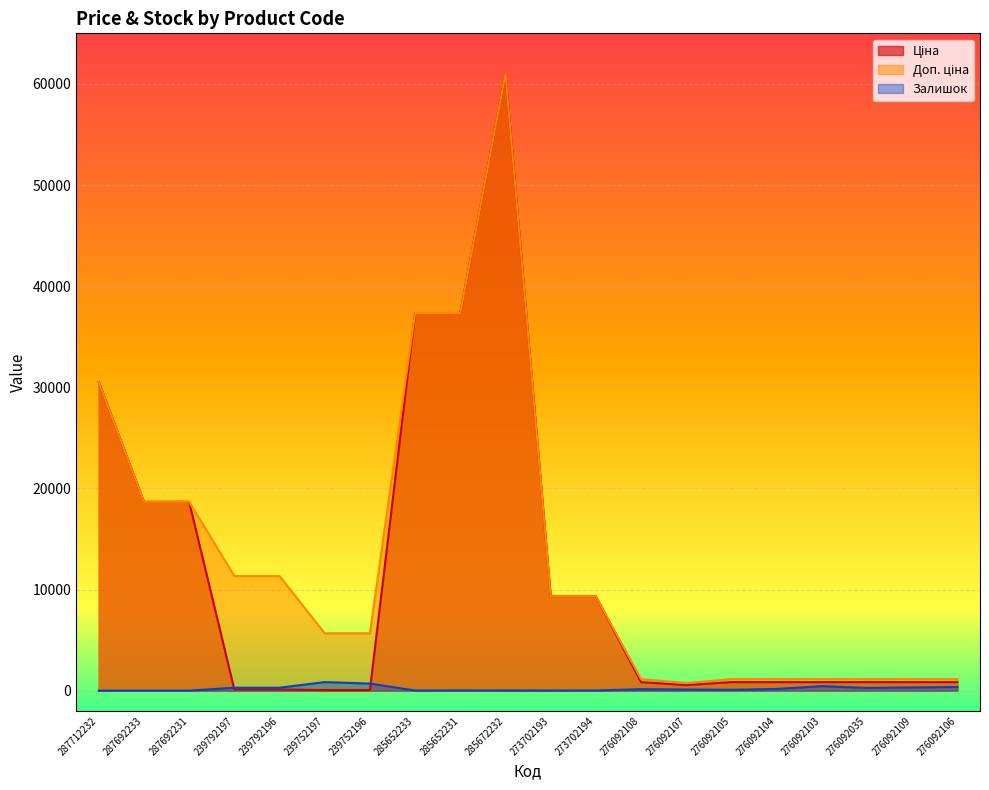

What are all the series names shown in the legend?

Ціна, Доп. ціна, Залишок